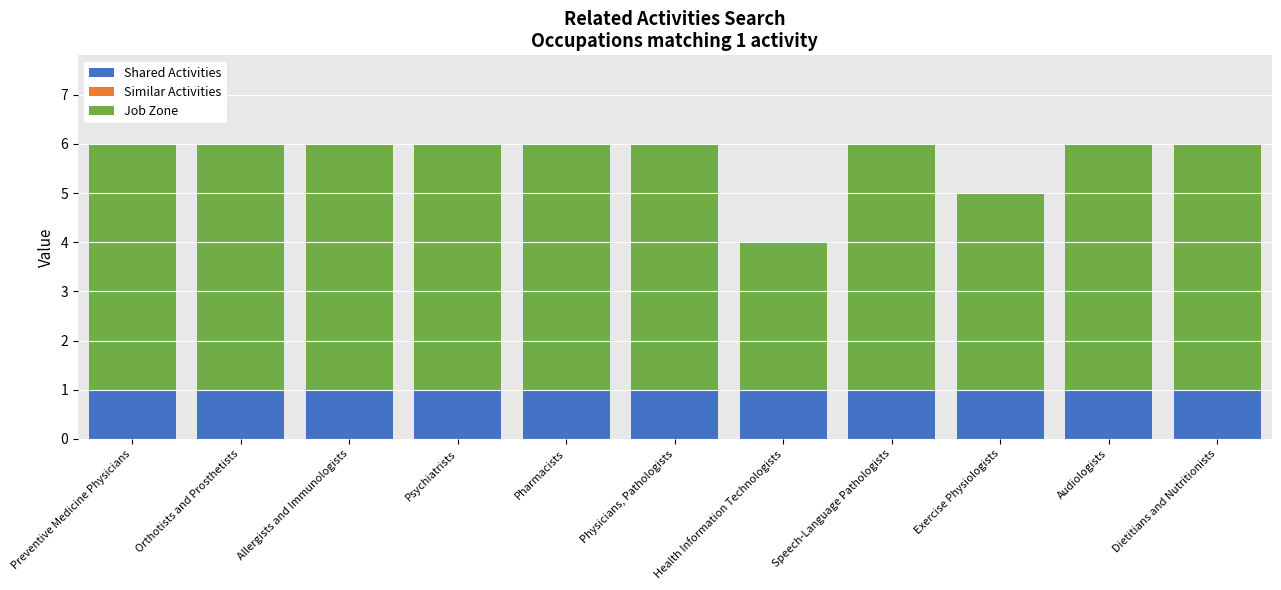

True or false: Shared Activities has a value of 1 at Psychiatrists.

True